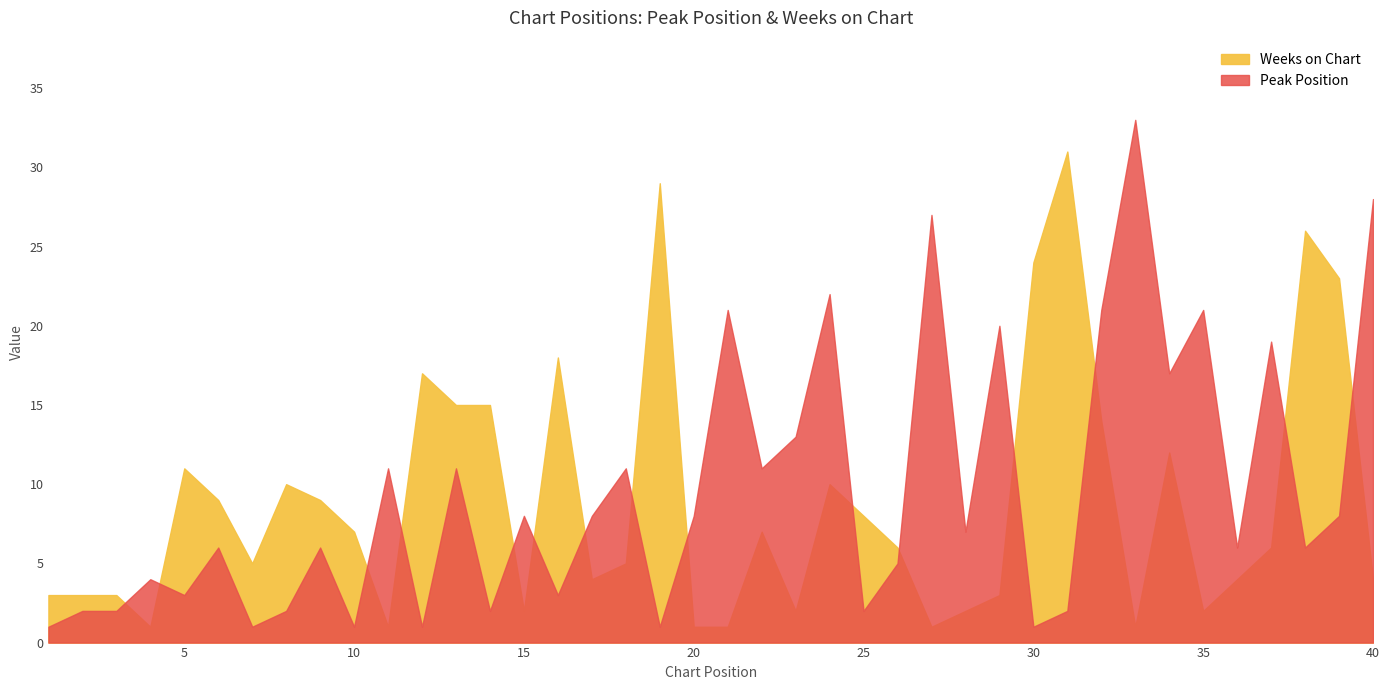

At which category does Weeks on Chart reach its first local valley?

4